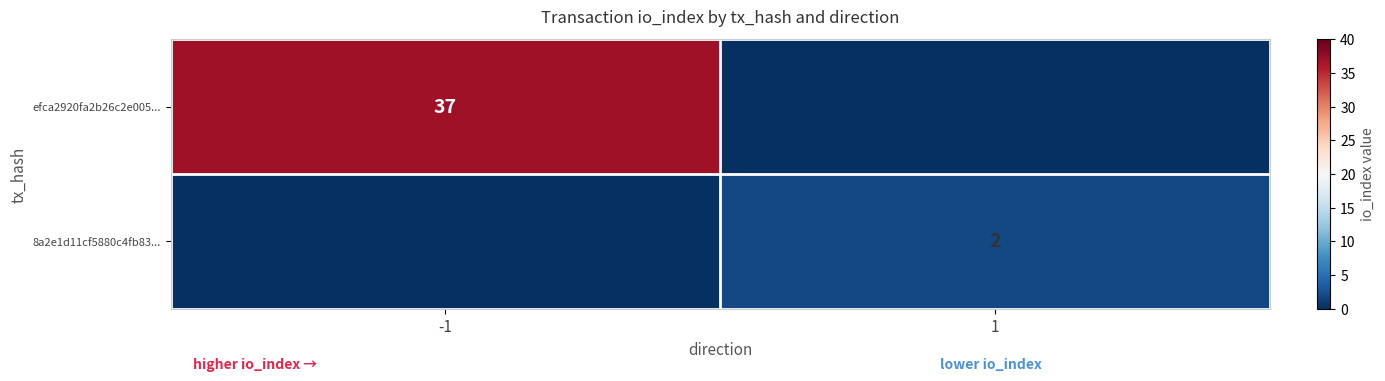

Is it true that efca2920fa2b26c2e005... equals 49 at -1?

False